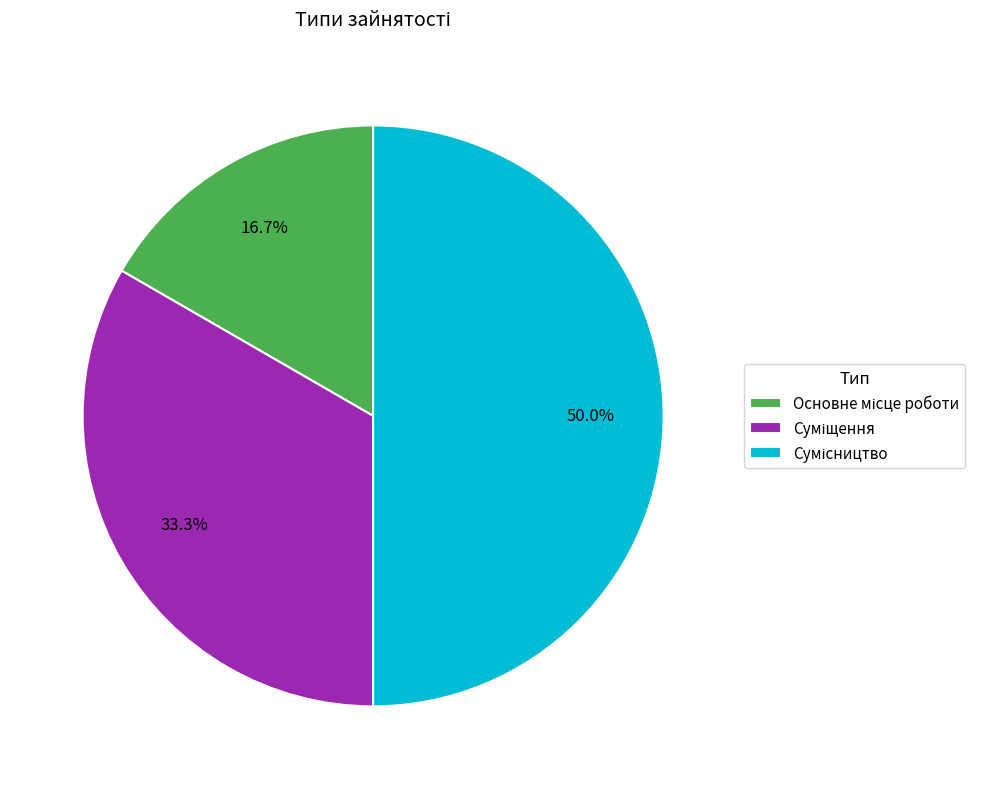

How many segments does this pie chart have?

3